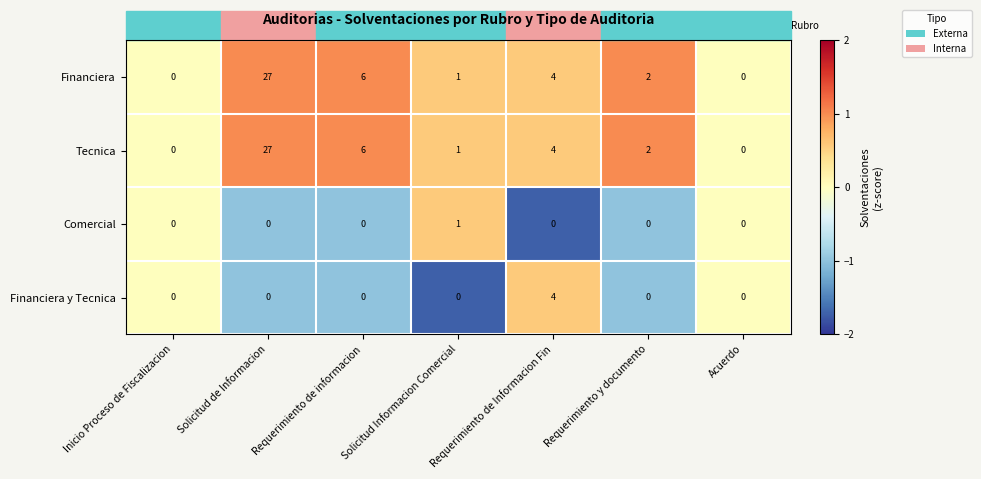

What is the difference between the maximum and second lowest values in the Tecnica series?

27